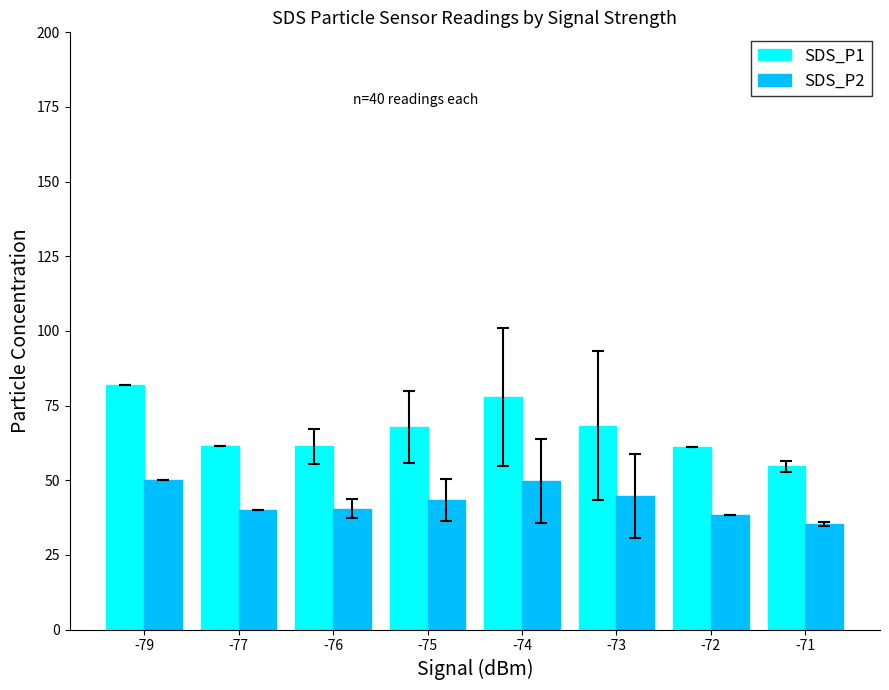

Rank the series by their average value, from lowest to highest.

SDS_P2, SDS_P1